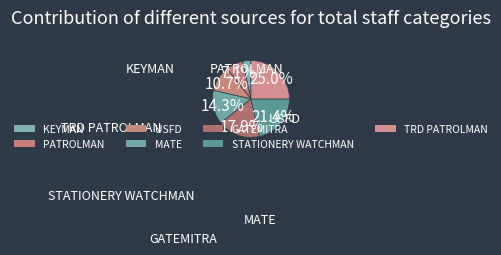

To the nearest percent, what portion does GATEMITRA represent?

18%